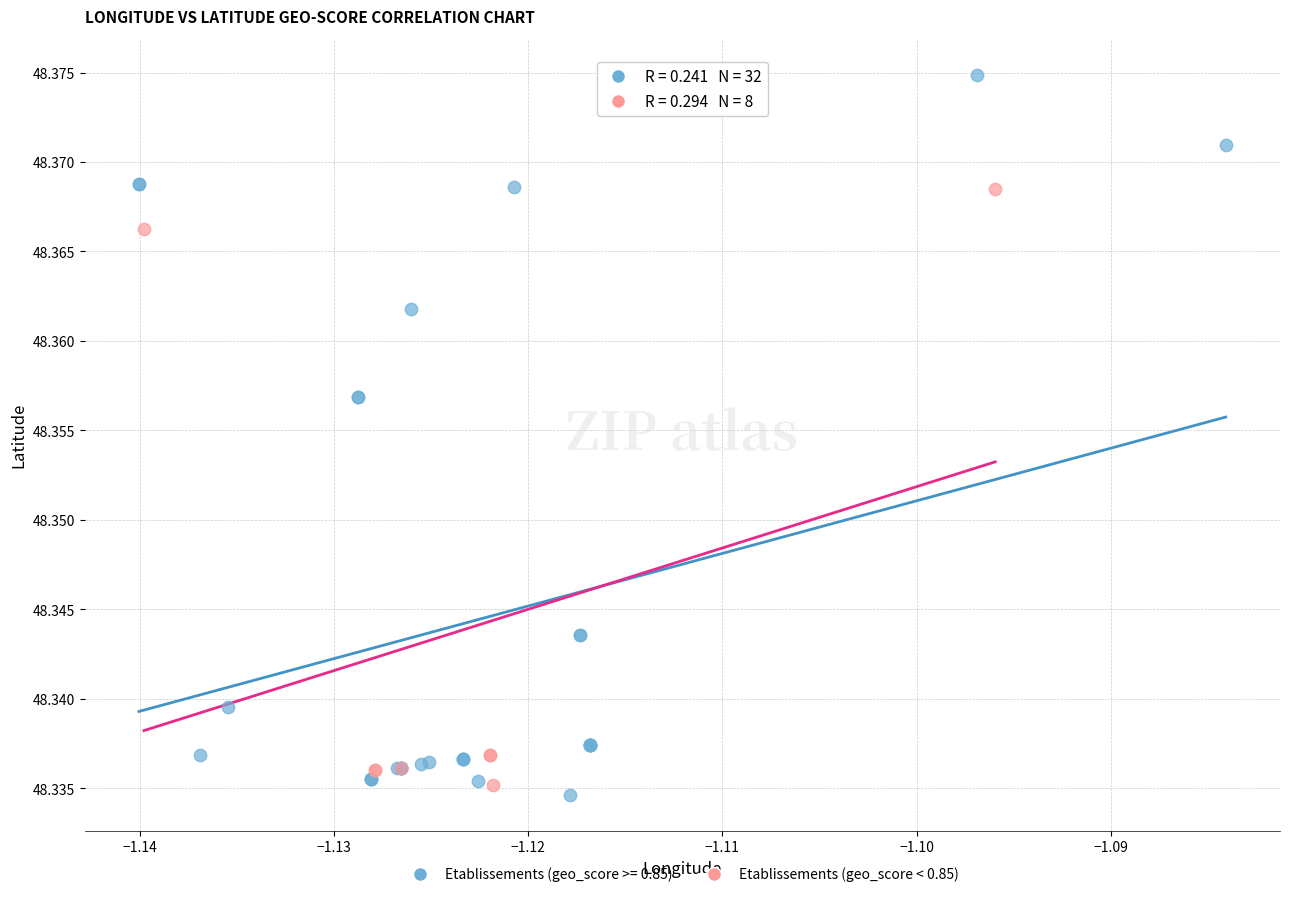

Which series reaches the maximum Y coordinate?

Etablissements (geo_score >= 0.85)